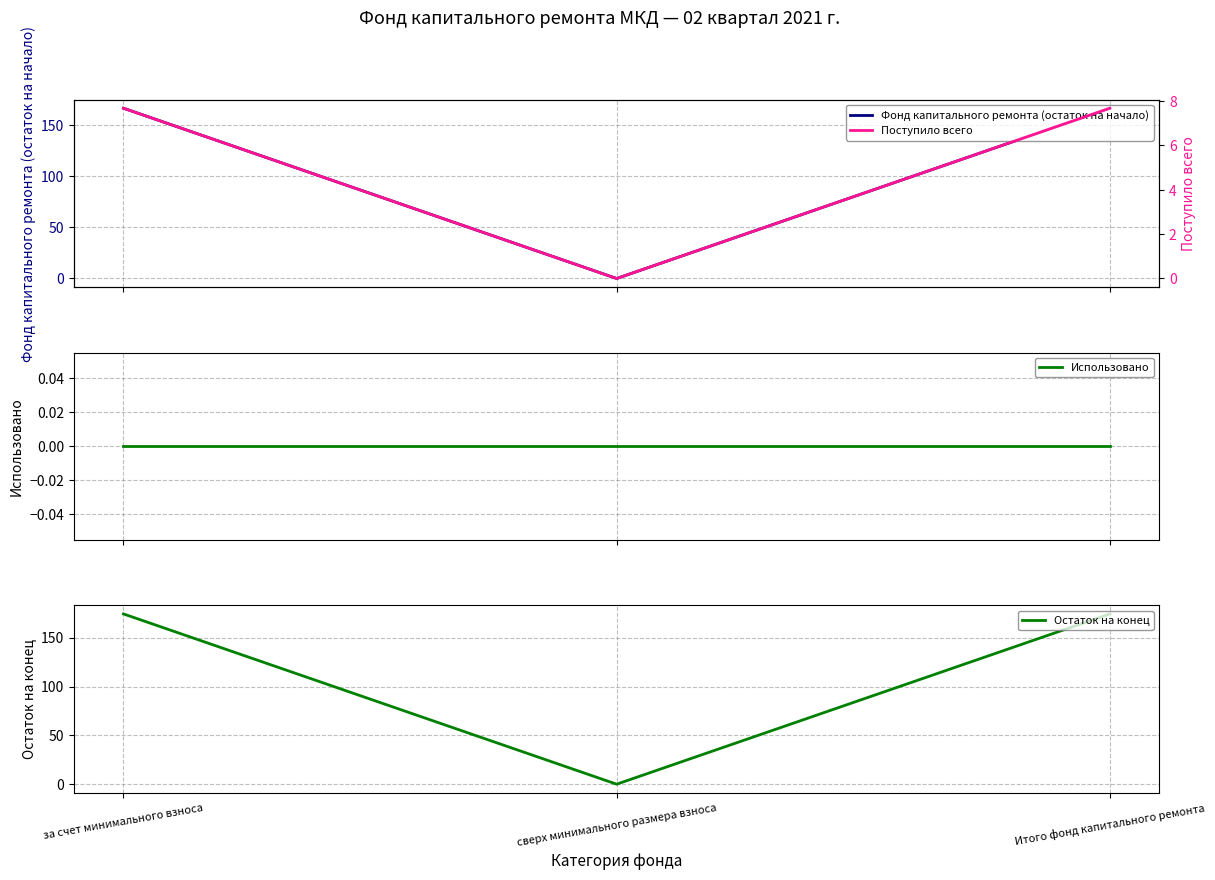

How many lines are shown in the chart?

4